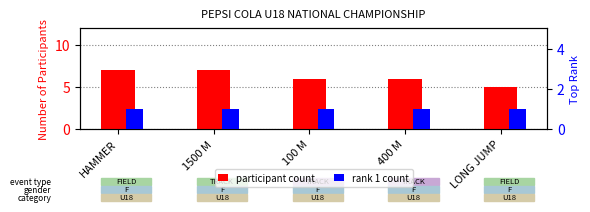

The participant count series shows 10 at HAMMER. True or false?

False